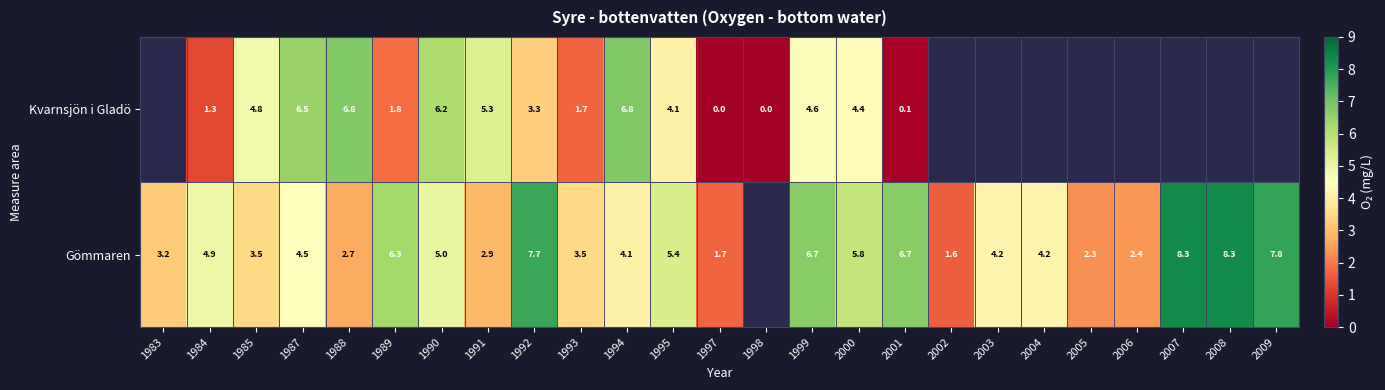

The value of Gömmaren at 2004 is 4.2. True or false?

True